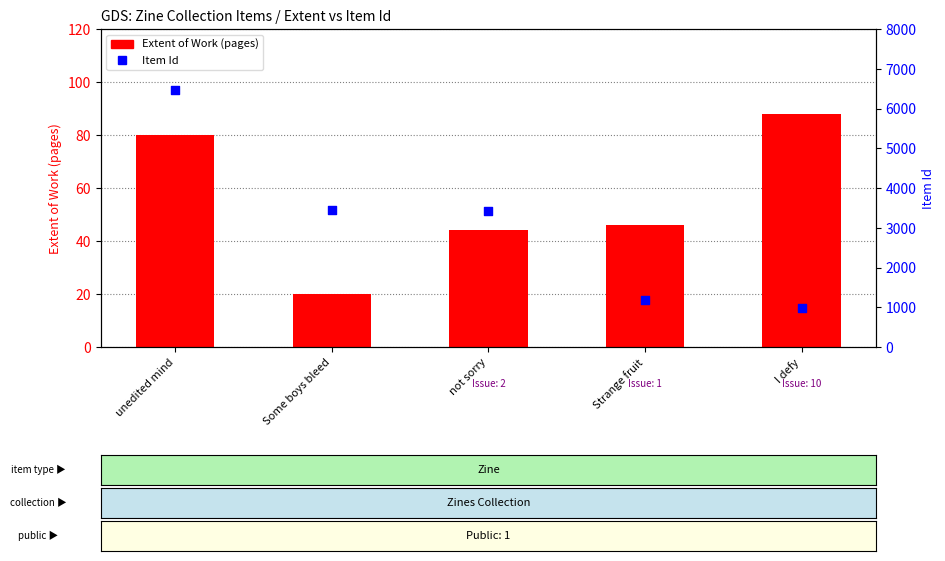

At which category is the sum across all series the highest?

unedited mind